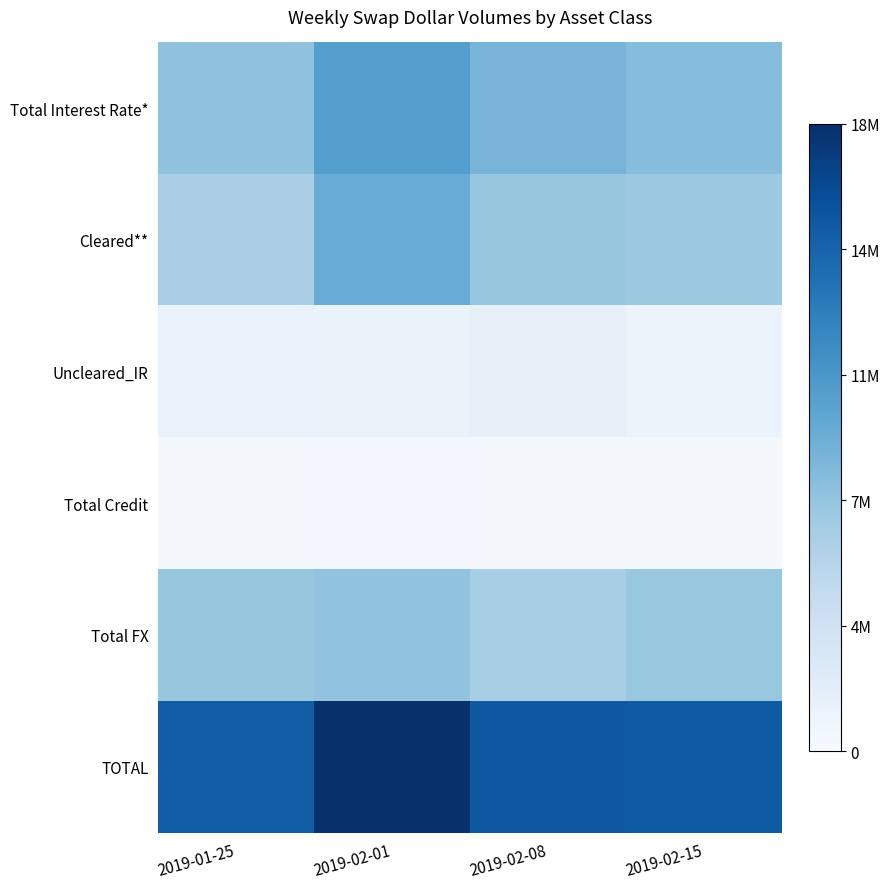

What is the difference between the highest and lowest values at 2019-02-15?

0.8